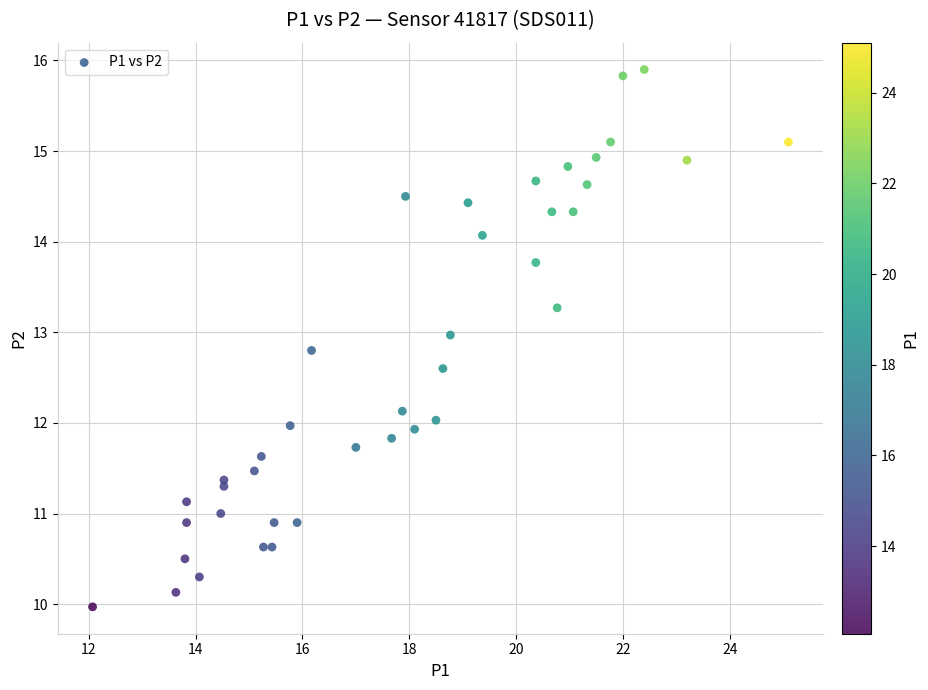

What is the range of X values (max minus min)?

13.0